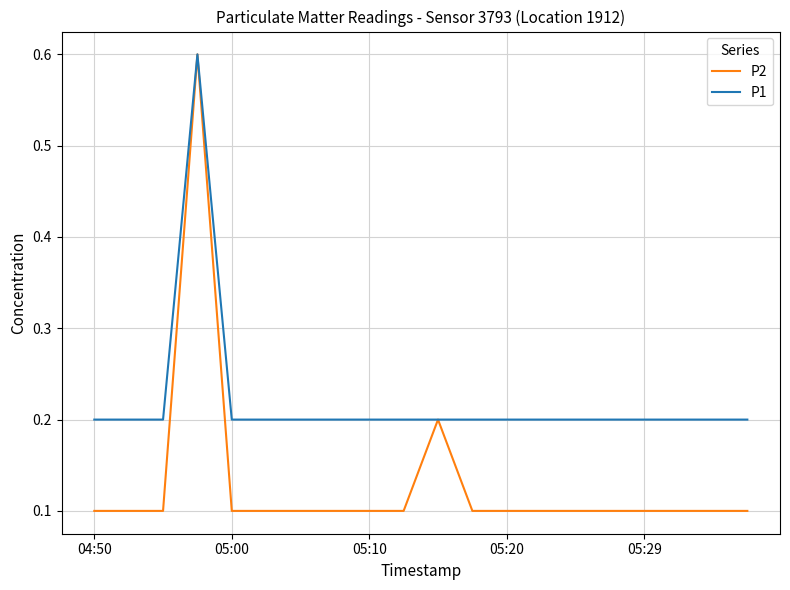

What is the maximum value shown in the chart?

0.6